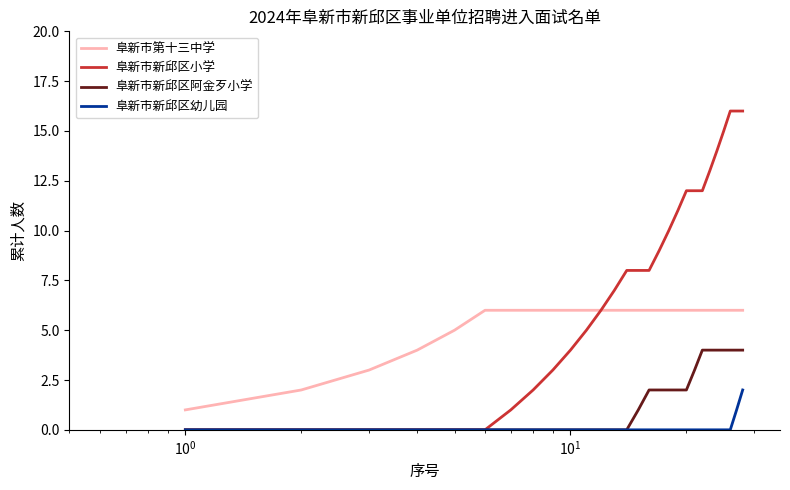

Rank the series by their average value, from lowest to highest.

阜新市新邱区幼儿园, 阜新市新邱区阿金歹小学, 阜新市第十三中学, 阜新市新邱区小学